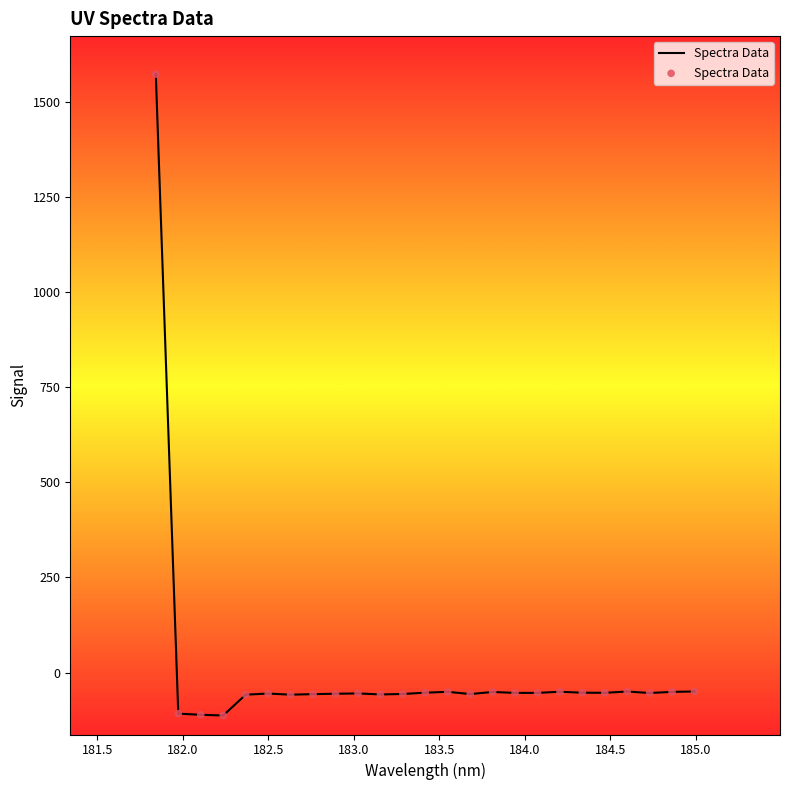

What is the difference between the maximum and minimum values?

1685.0